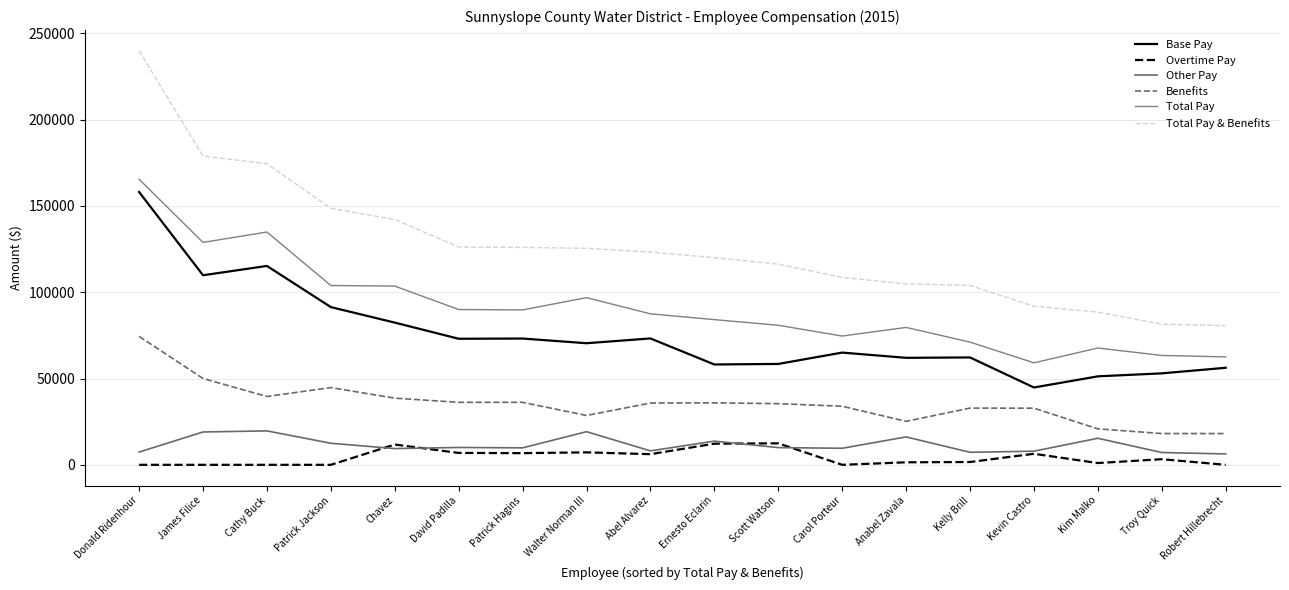

What is the difference between the maximum and minimum values in the Base Pay series?

113287